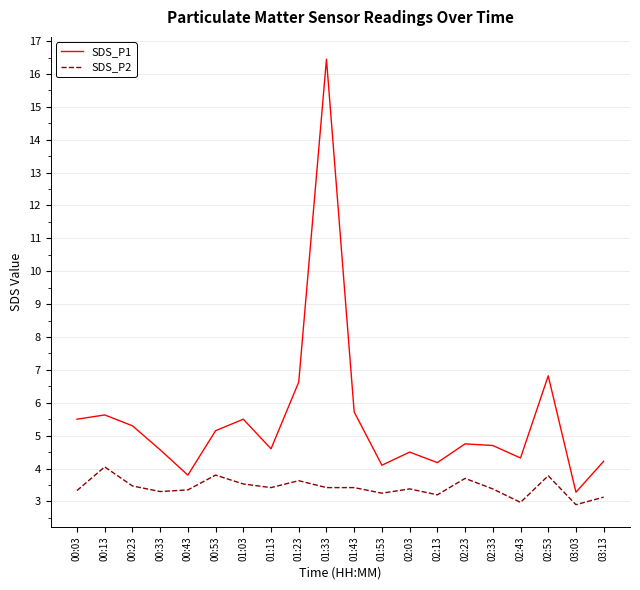

Is the value of SDS_P2 at 01:33 greater than the value of SDS_P1 at 02:43?

No